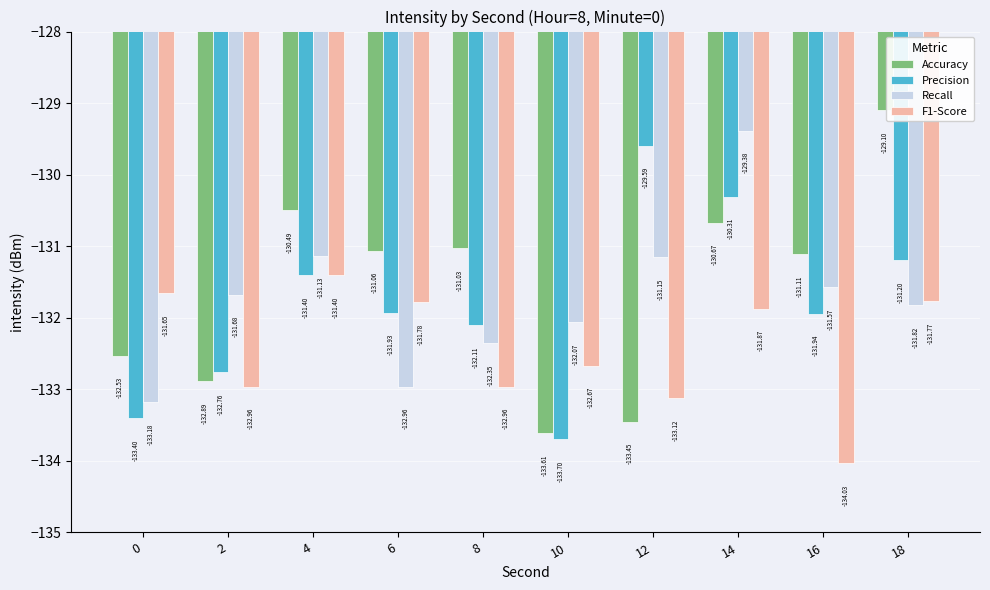

What is the sum of the Precision values at 14 and 16?

-262.2